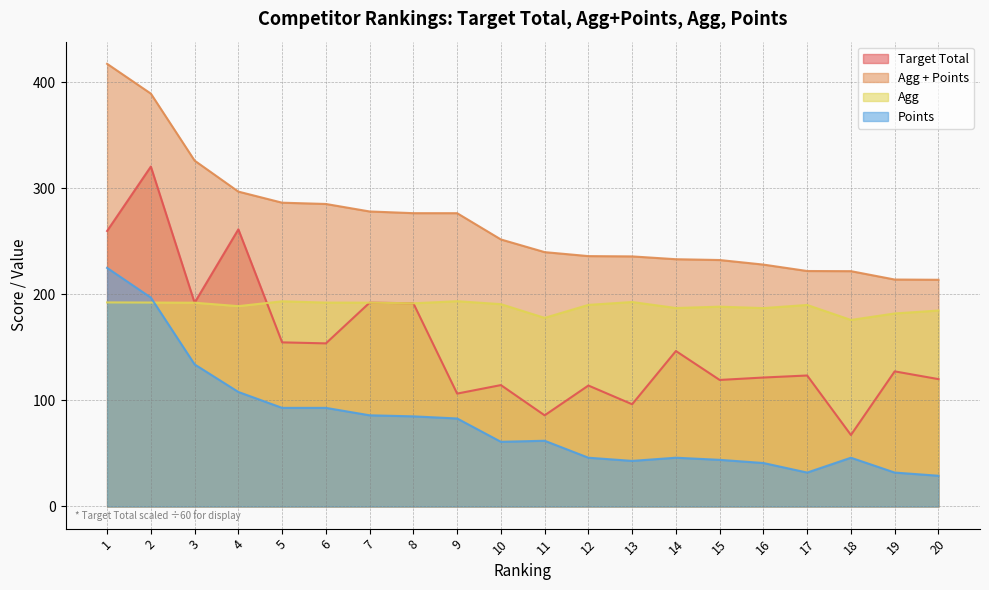

What is the greatest value displayed?

417.4